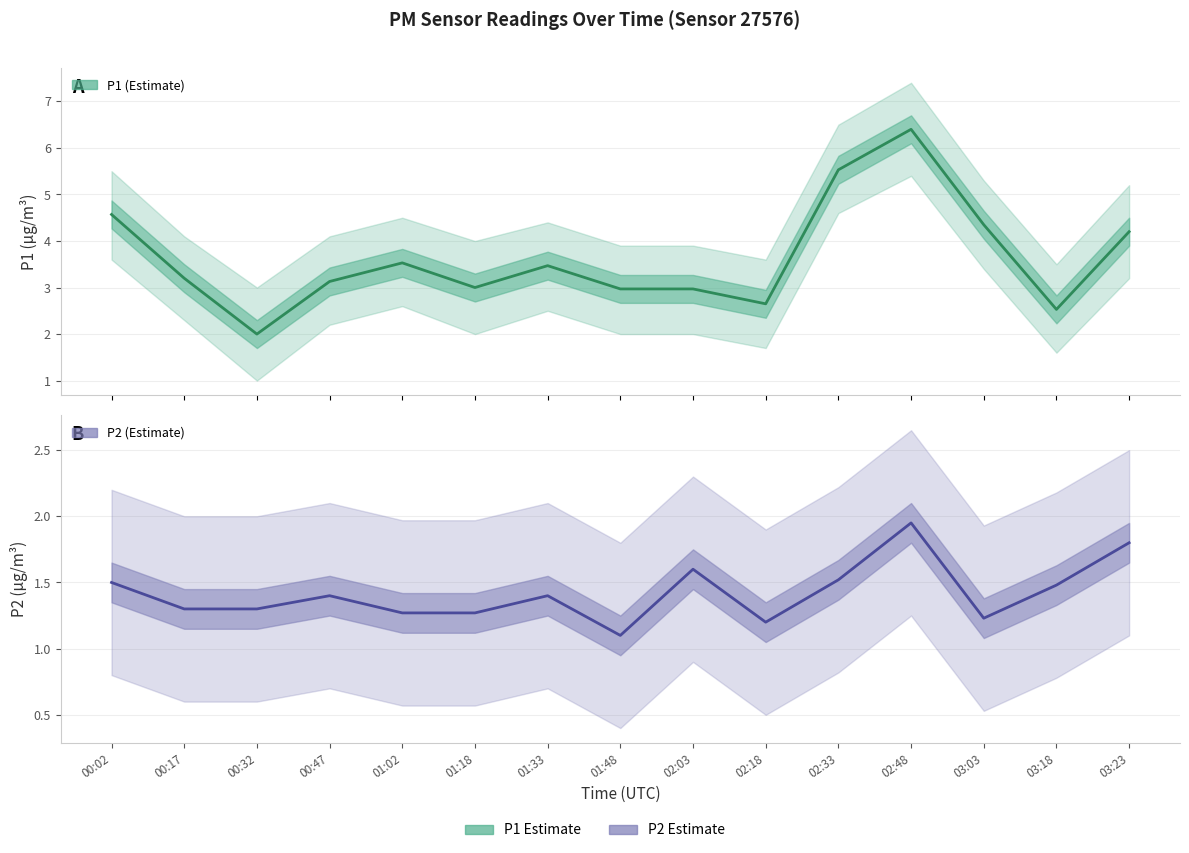

True or false: P2 has a value of 1.5 at 02:33.

True